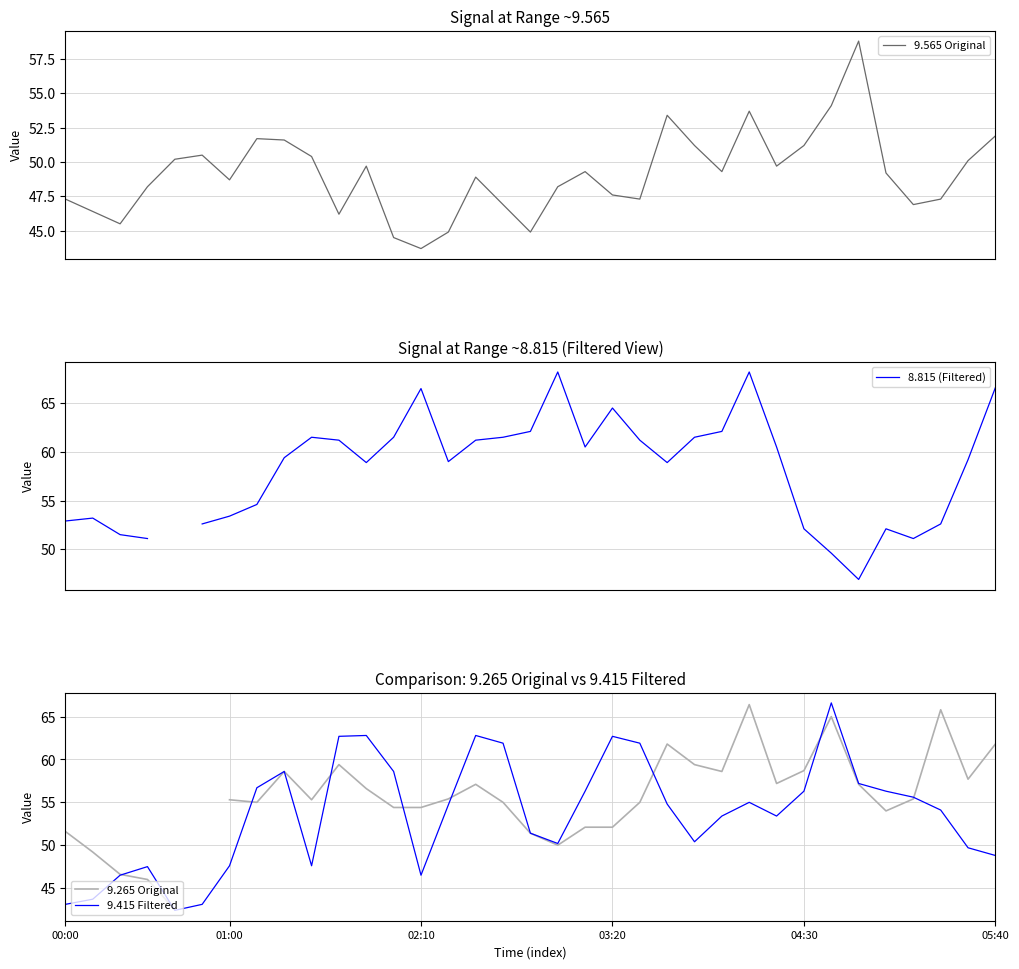

What is the highest value of the 9.415 Filtered series?

66.6